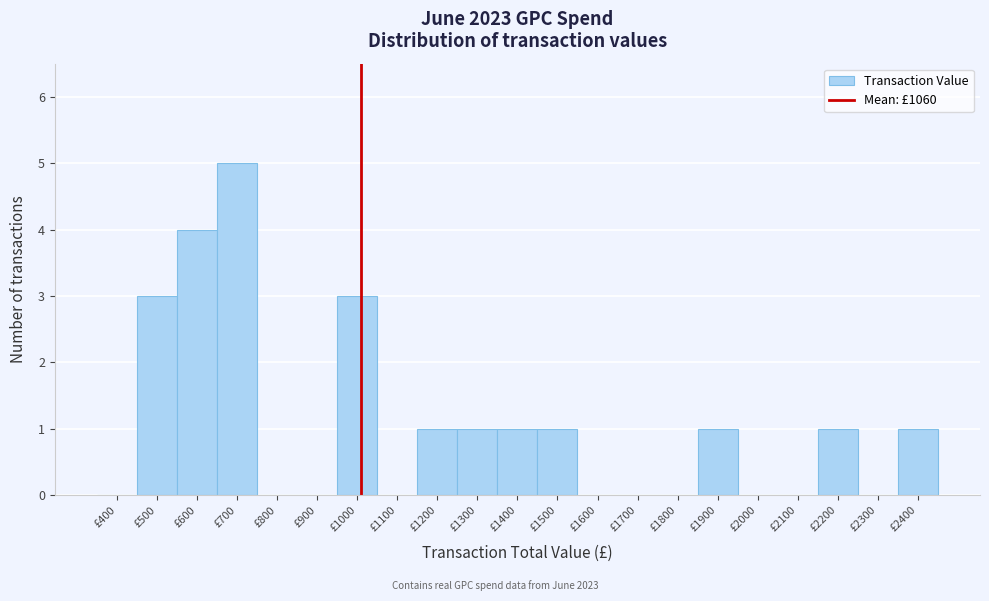

Reading right to left, what are all the values shown in this chart?

£2400=1	£2300=0	£2200=1	£2100=0	£2000=0	£1900=1	£1800=0	£1700=0	£1600=0	£1500=1	£1400=1	£1300=1	£1200=1	£1100=0	£1000=3	£900=0	£800=0	£700=5	£600=4	£500=3	£400=0